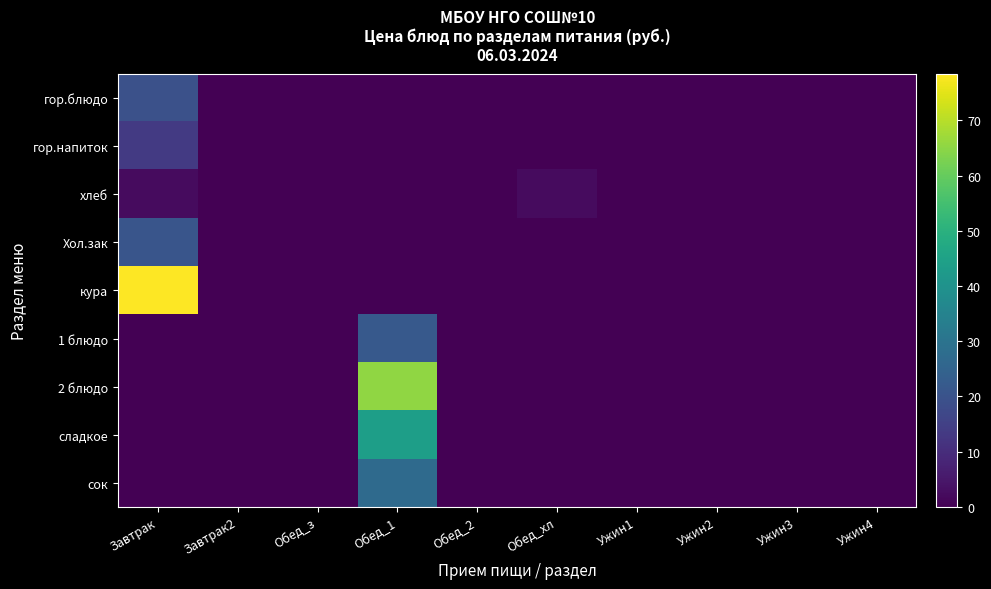

At how many categories does at least one series exceed 69?

1